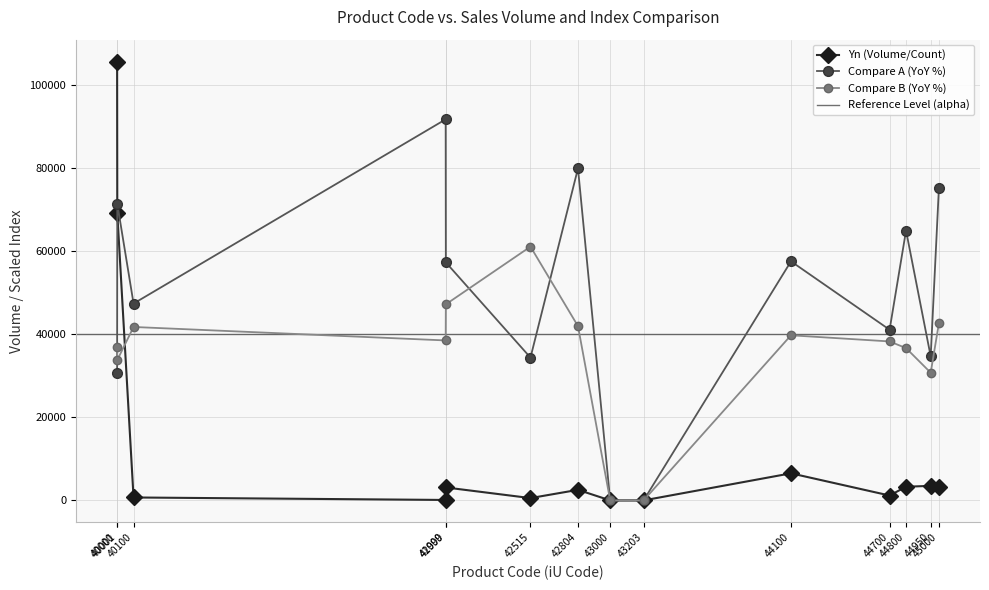

What is the value of the iUR[h (Index) point at the 2nd from the left?

40001